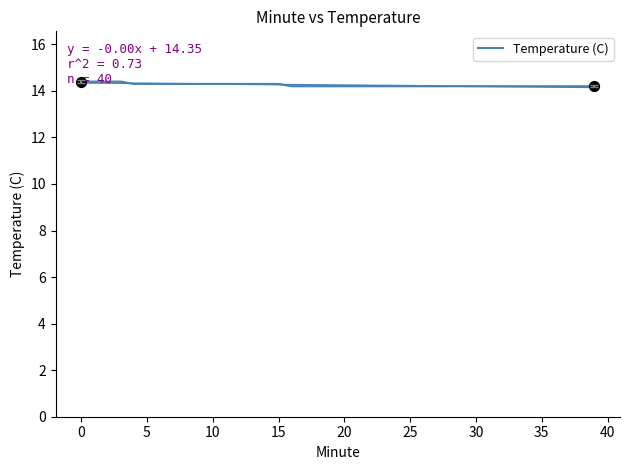

Between 27 and 26, which is larger?

27